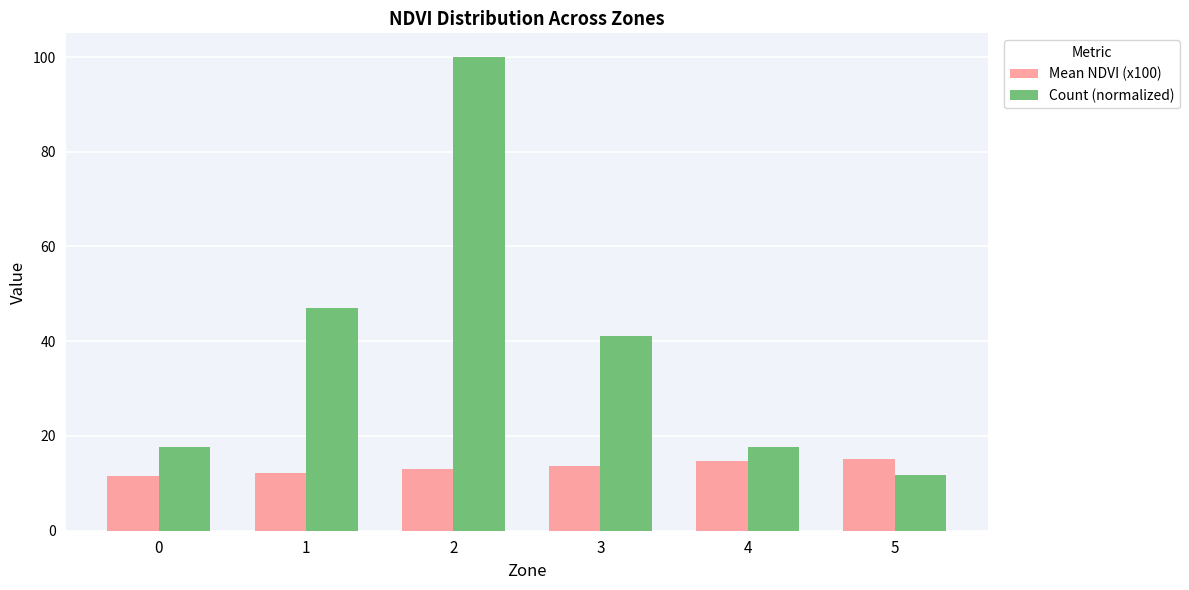

Rank the series at 0 from lowest to highest value.

Mean NDVI (x100), Count (normalized)